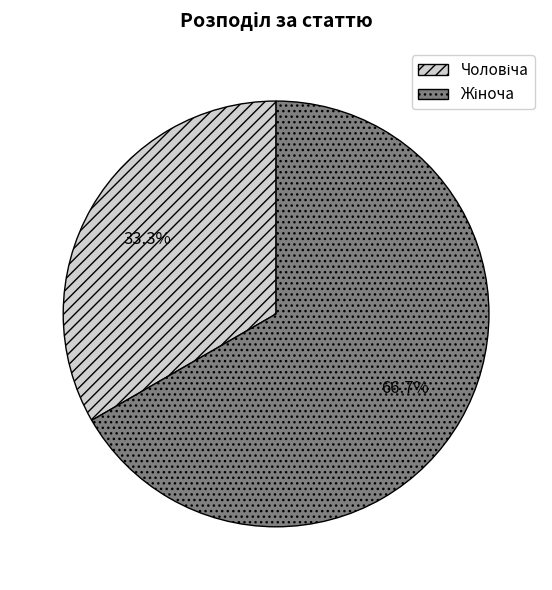

Does any single category account for the majority?

Yes